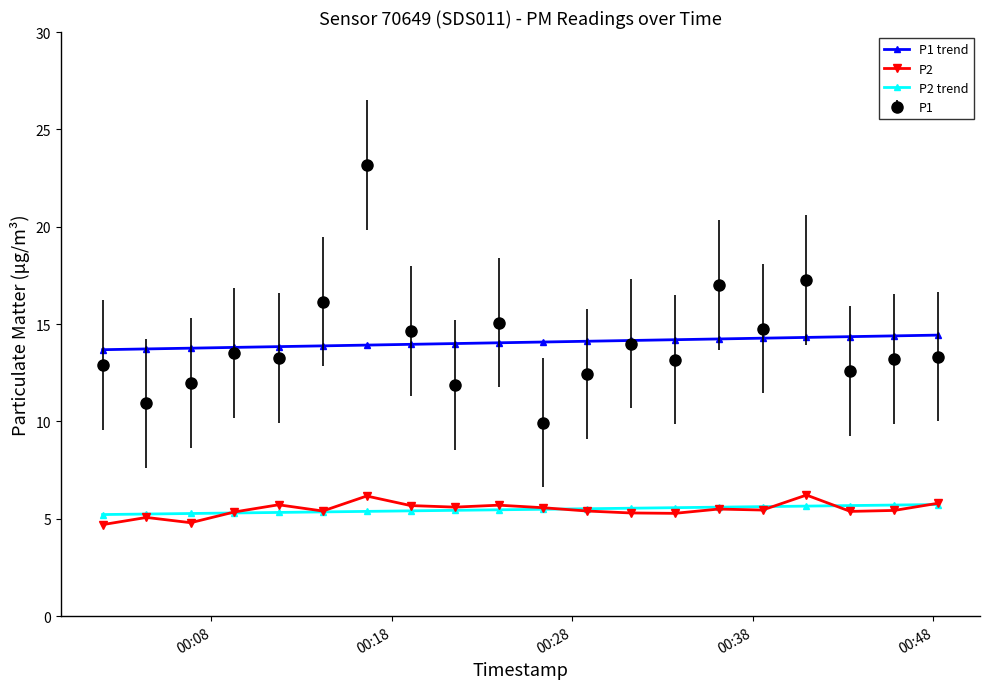

What is the maximum value for P1?

23.2